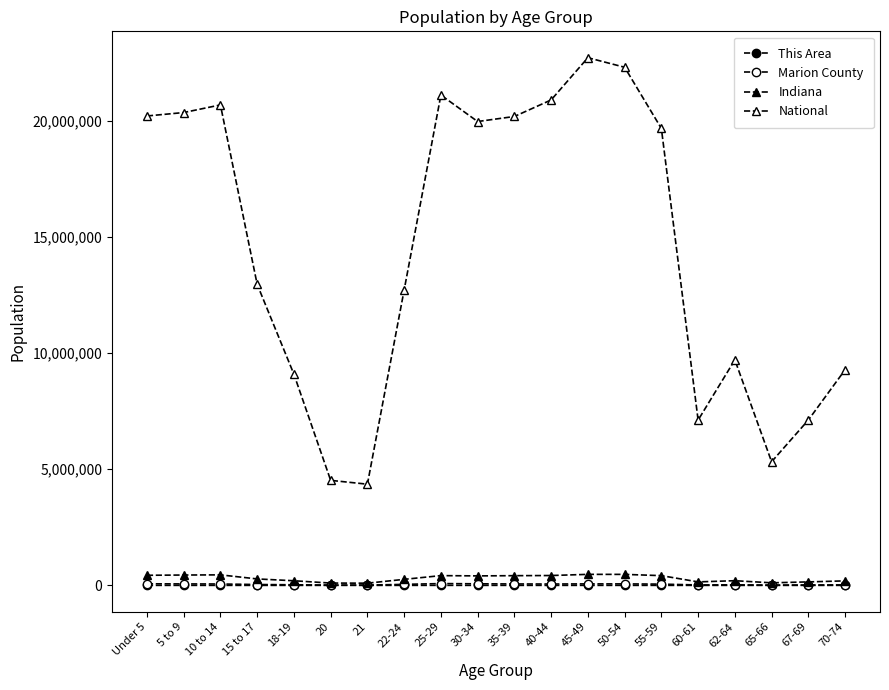

Where is the first local maximum for Marion County?

25-29